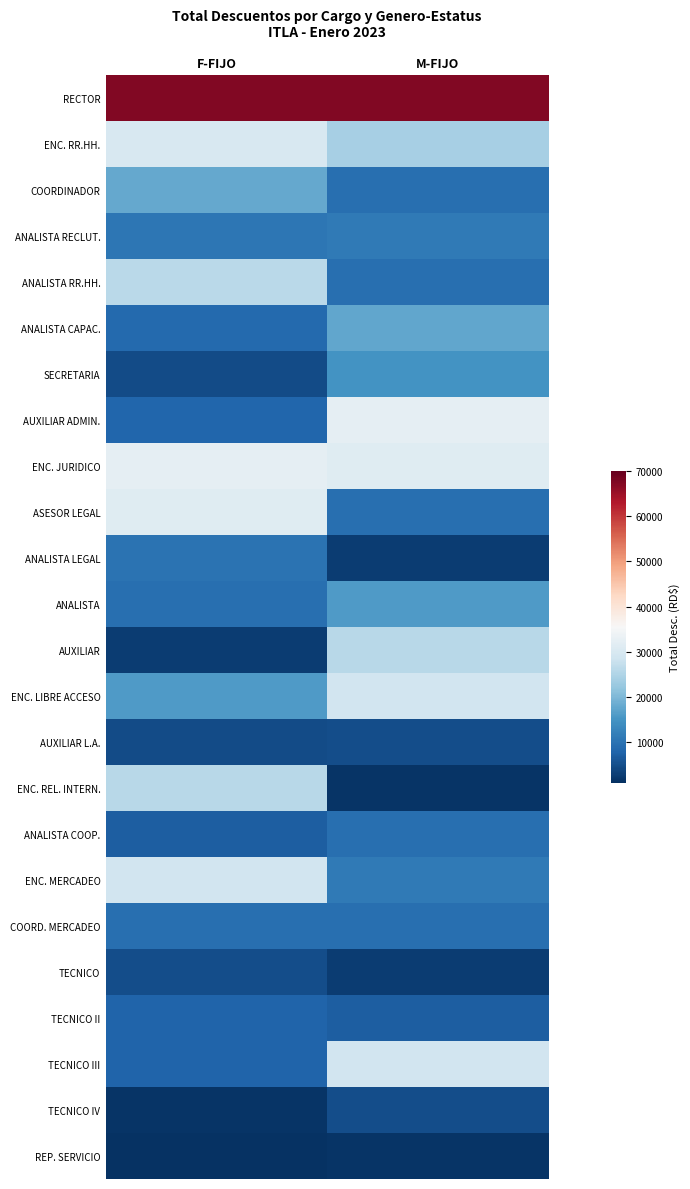

List the series in order of their peak value, highest first.

RECTOR, AUXILIAR ADMIN., ENC. JURIDICO, ASESOR LEGAL, ENC. RR.HH., ENC. LIBRE ACCESO, ENC. MERCADEO, TECNICO III, ANALISTA RR.HH., AUXILIAR, ENC. REL. INTERN., COORDINADOR, ANALISTA CAPAC., ANALISTA, SECRETARIA, ANALISTA RECLUT., ANALISTA LEGAL, ANALISTA COOP., COORD. MERCADEO, TECNICO II, AUXILIAR L.A., TECNICO, TECNICO IV, REP. SERVICIO